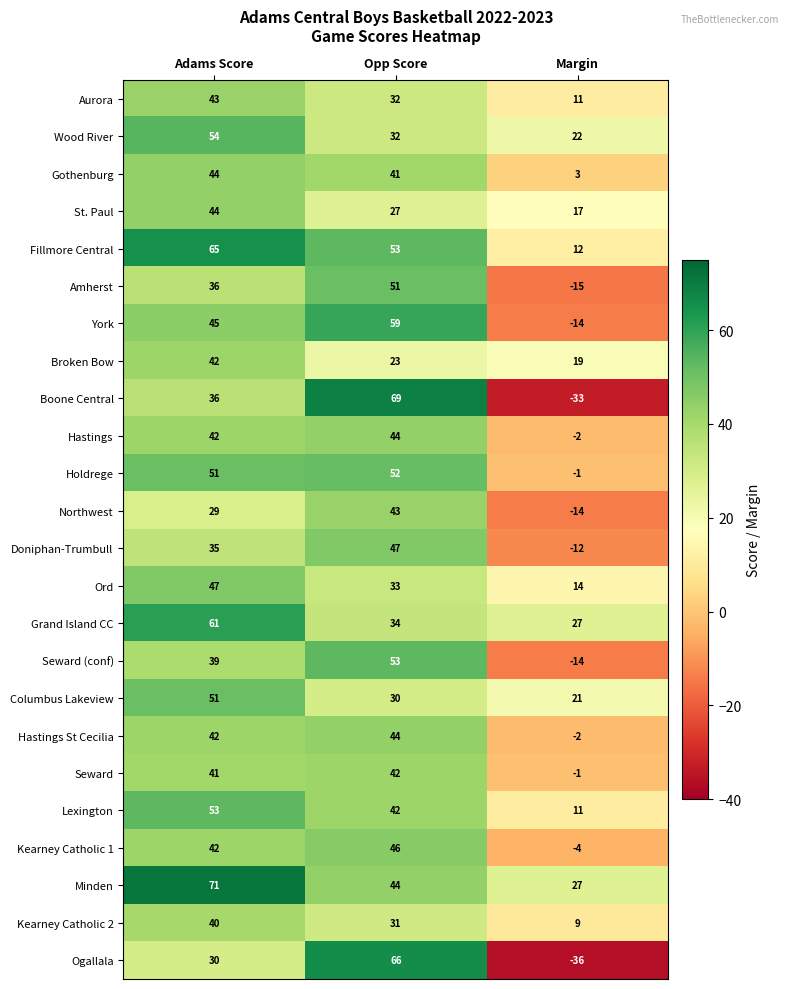

True or false: Amherst has a value of 9 at Adams Score.

False